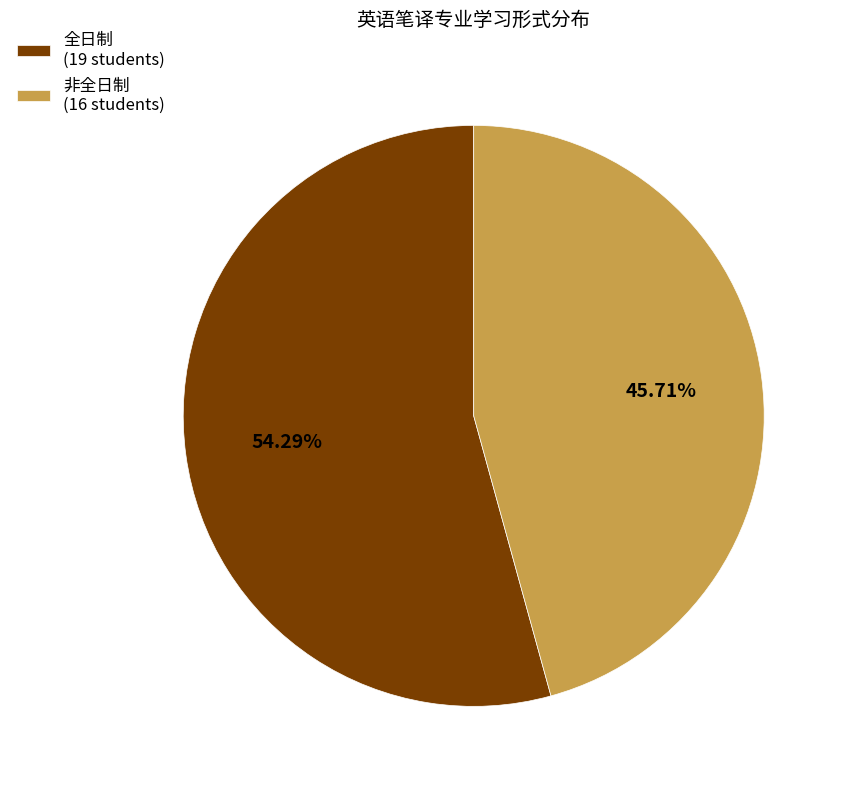

Which category accounts for the majority?

全日制